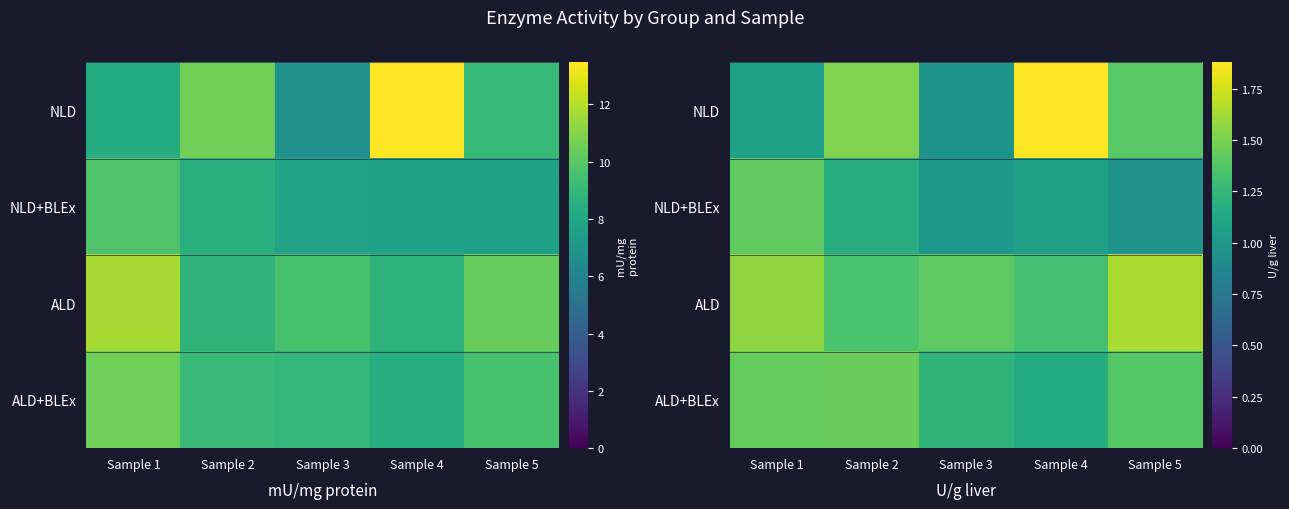

At how many categories does at least one series exceed 1?

5